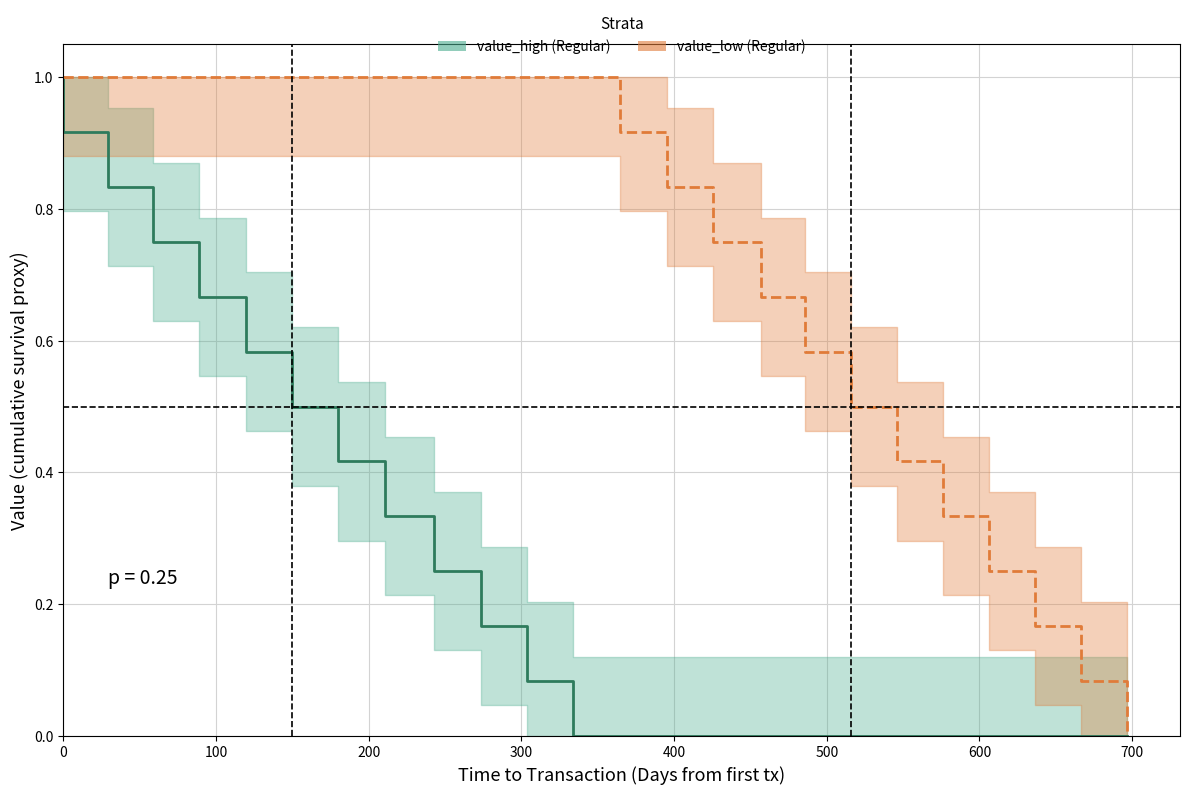

True or false: value_low (Regular) and value_high (Regular) intersect in this chart.

False